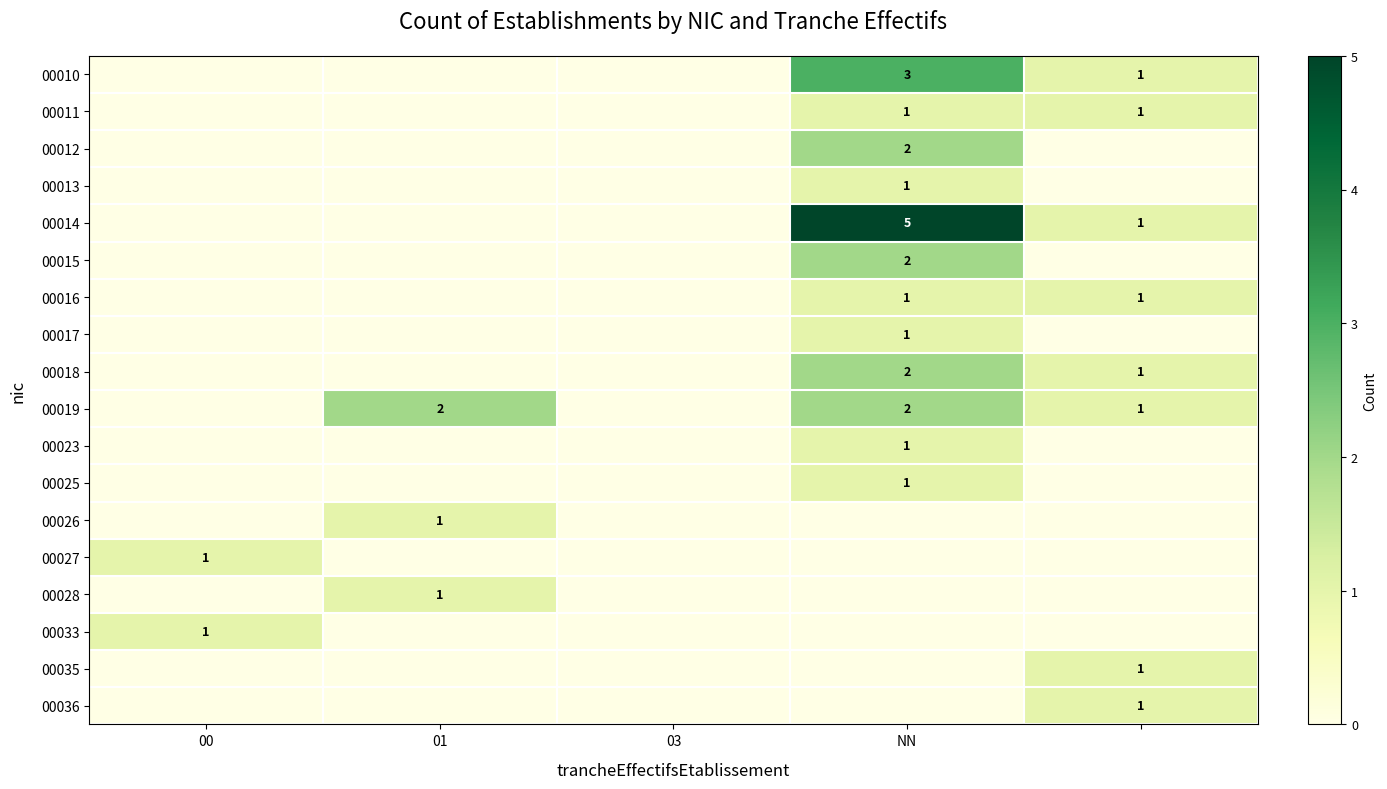

Is it true that 00026 equals 1 at 01?

True